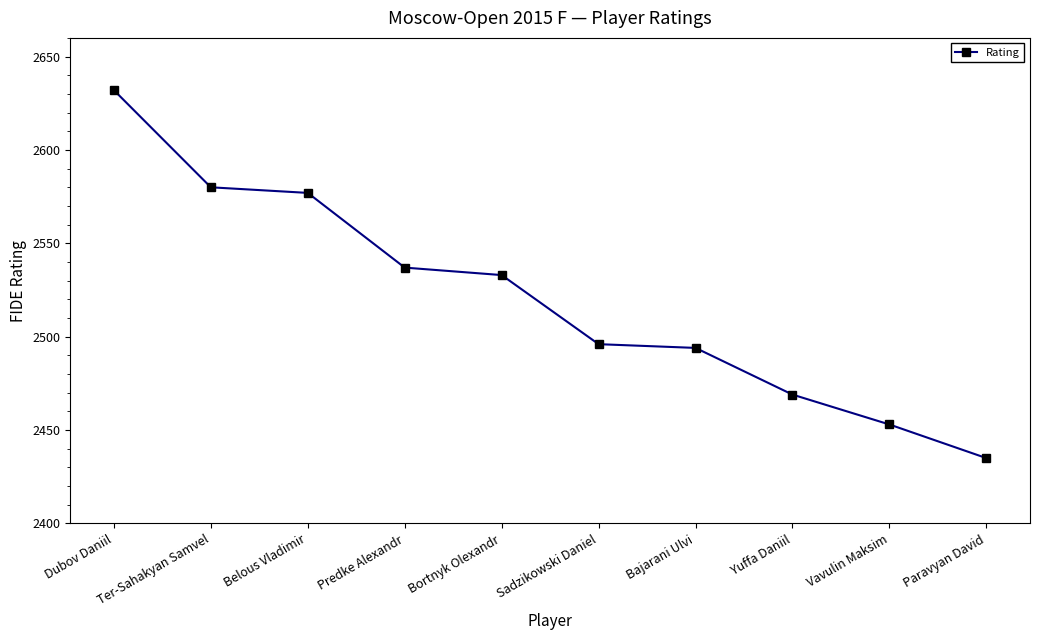

How many lines are shown in the chart?

1